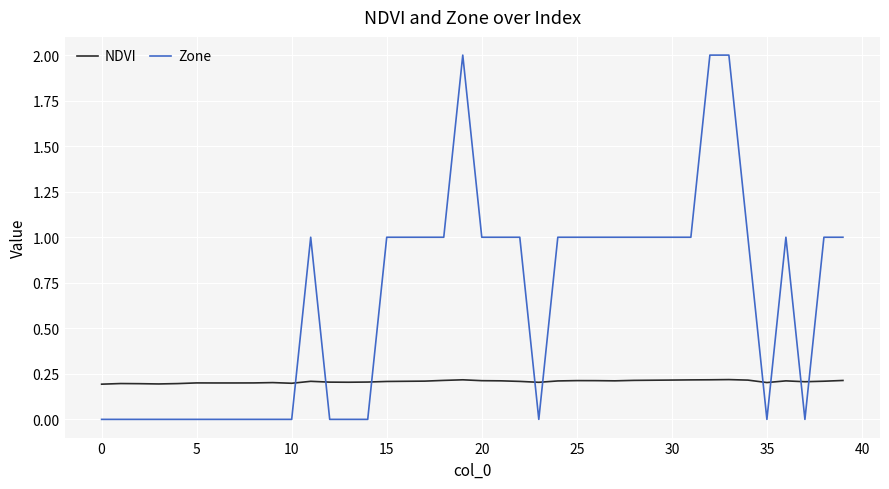

In NDVI, how many points are higher than both neighbors (excluding endpoints)?

8